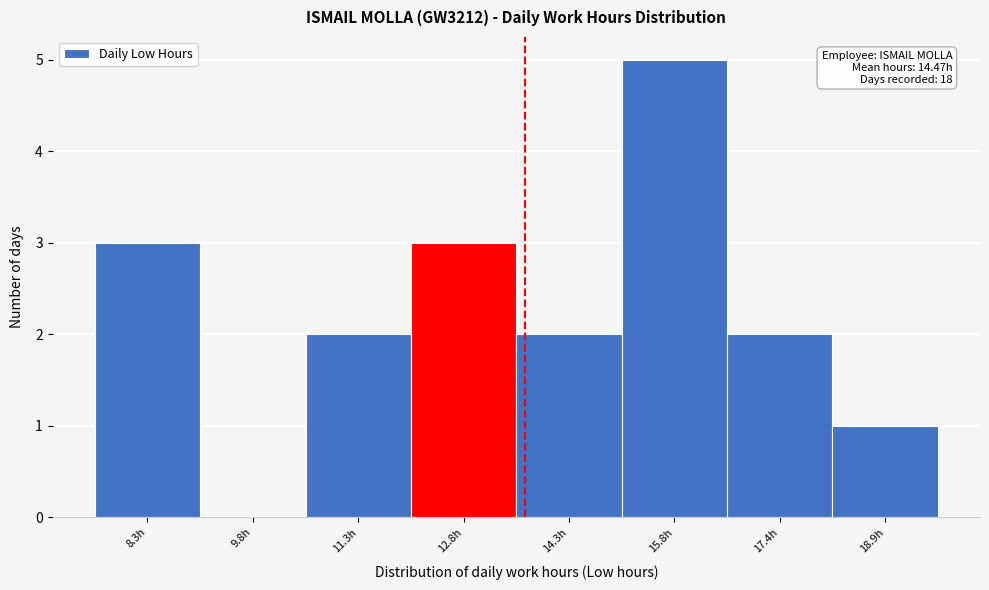

Reading left to right, list all the values displayed in this chart.

8.3h=3	9.8h=0	11.3h=2	12.8h=3	14.3h=2	15.8h=5	17.4h=2	18.9h=1